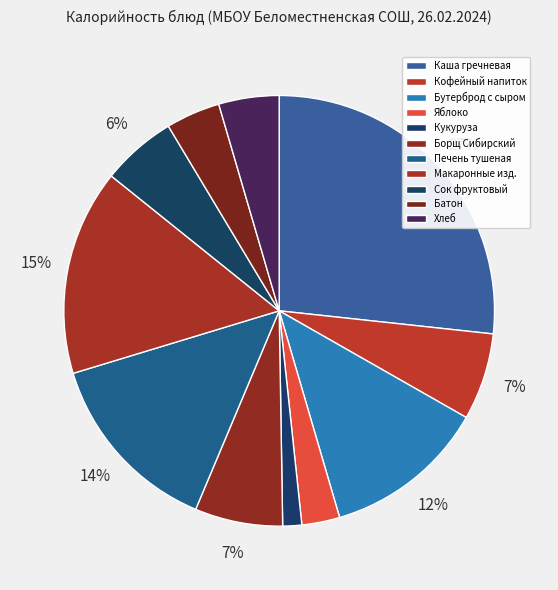

Count the number of slices in the pie.

11